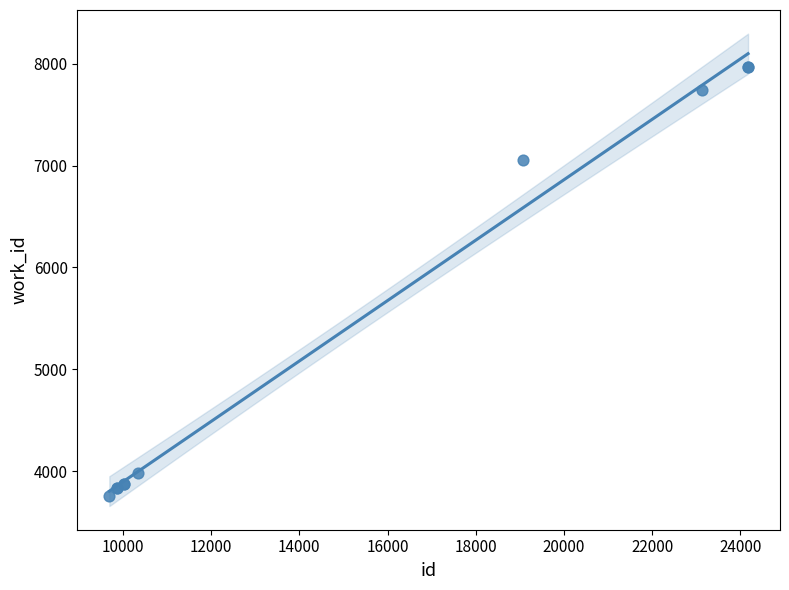

What Y value in the scatter plot is closest to 5863?

7055